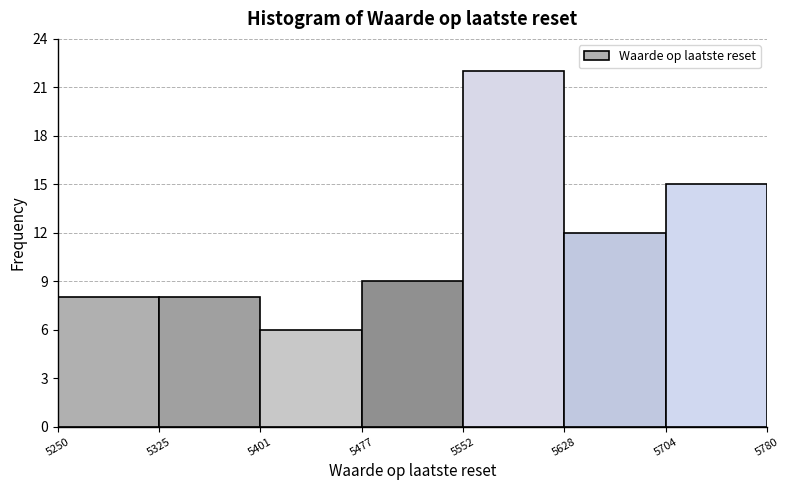

How tall is the bar that spans 5628 to 5704 on the x-axis? The values are not printed on the chart, so give them approximately, as read against the axis.

12